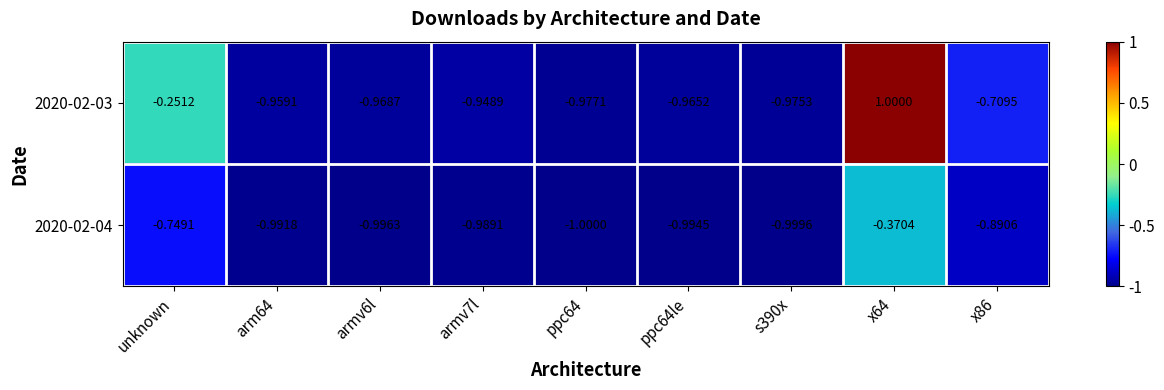

How many positive values does the 2020-02-03 series have?

1